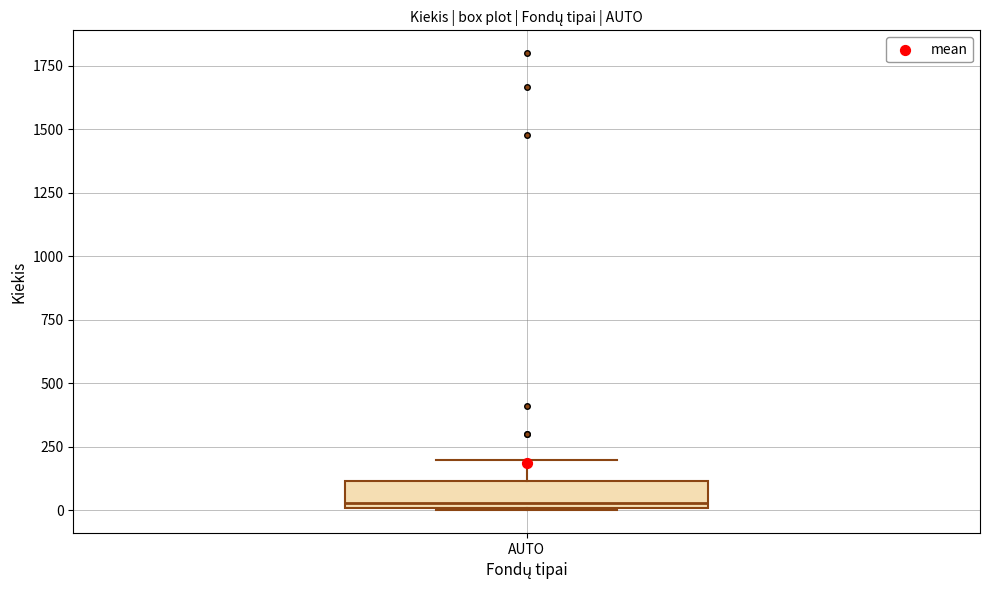

Where is the lower edge of the box for AUTO on the y-axis? The values are not printed on the chart, so give them approximately, as read against the axis.

0